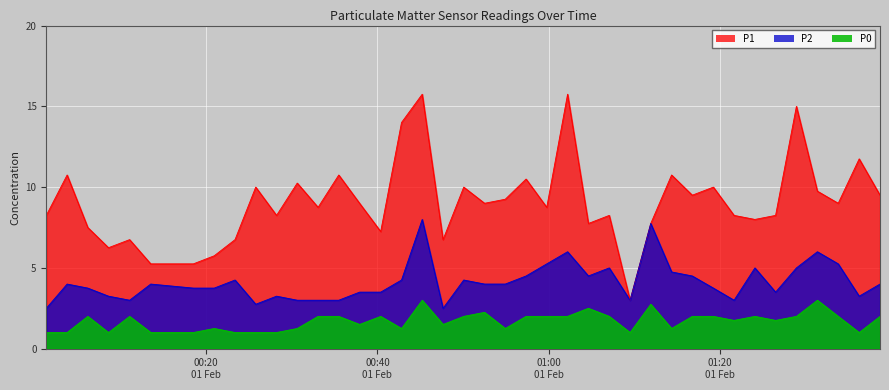

At how many categories does at least one series exceed 1?

40